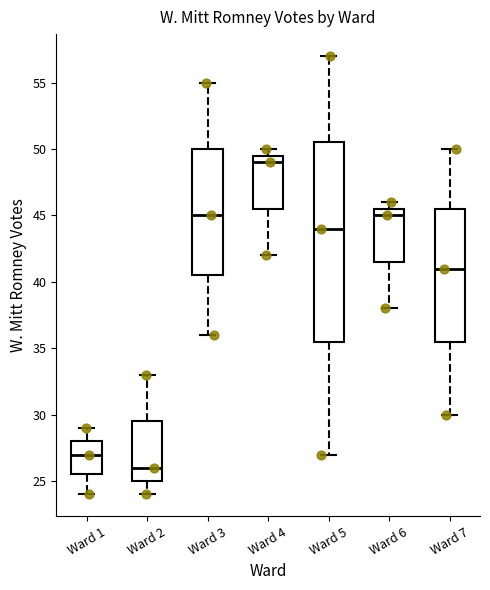

Comparing the boxes themselves (not the whiskers), which one is the tallest?

Ward 5